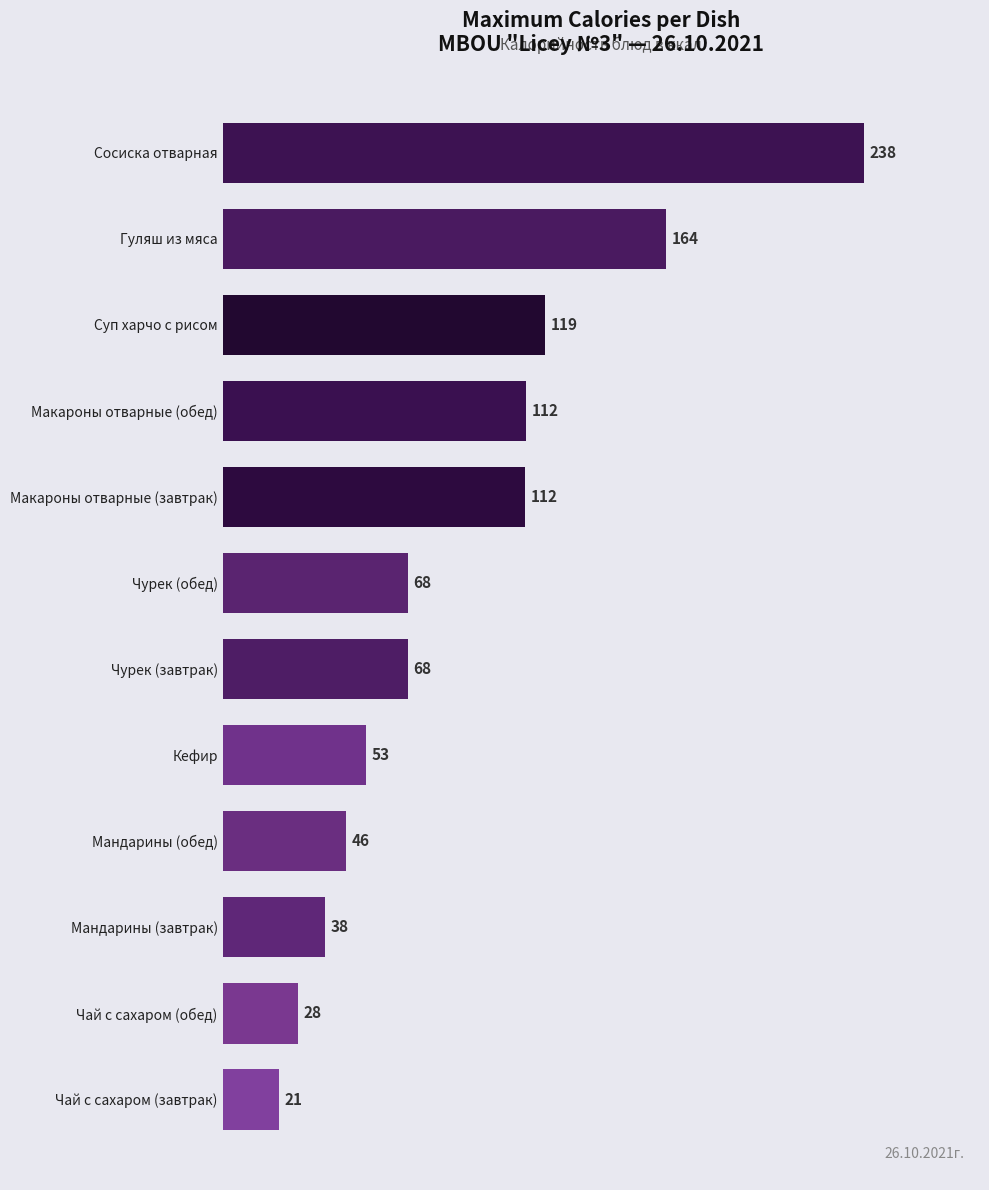

True or false: the data shows 115.1 at Чурек (обед).

False